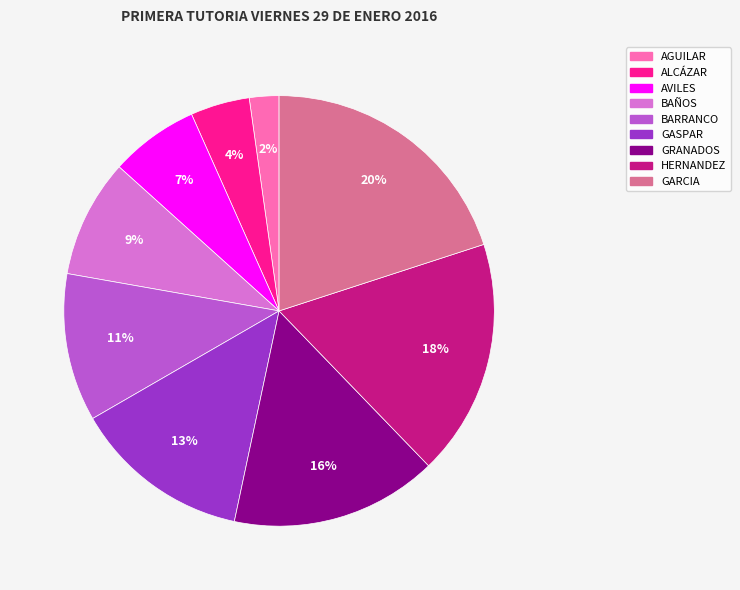

Count the number of slices in the pie.

9